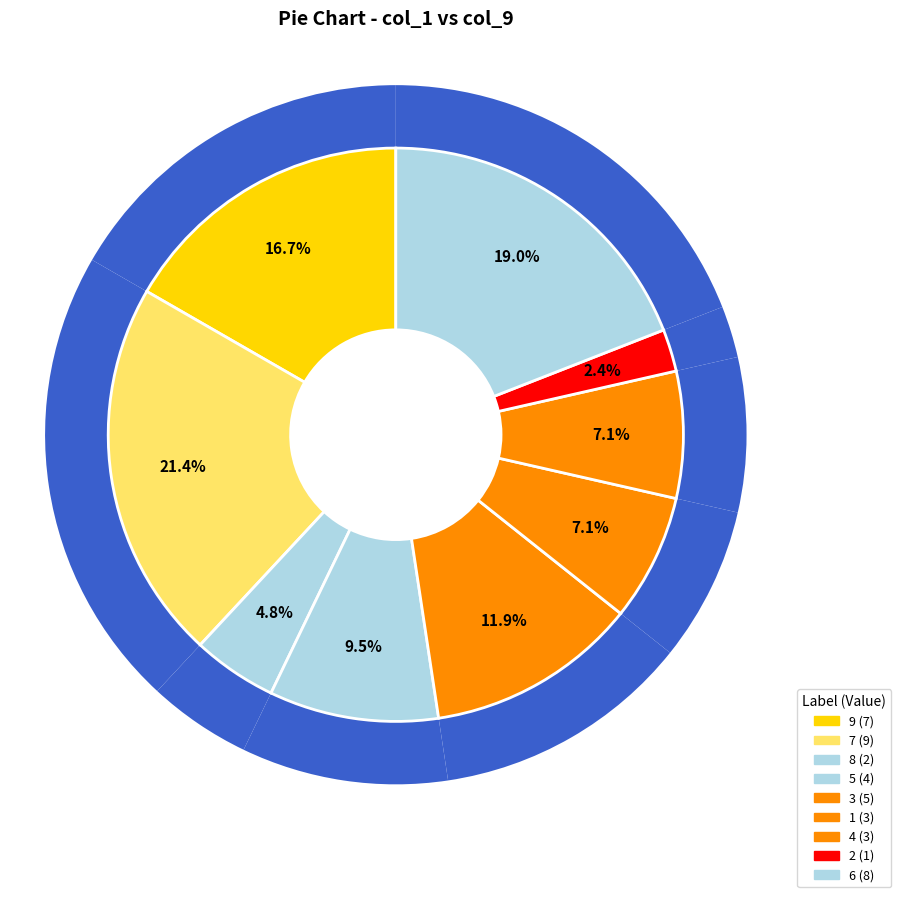

To the nearest percent, what is the average slice percentage?

11%